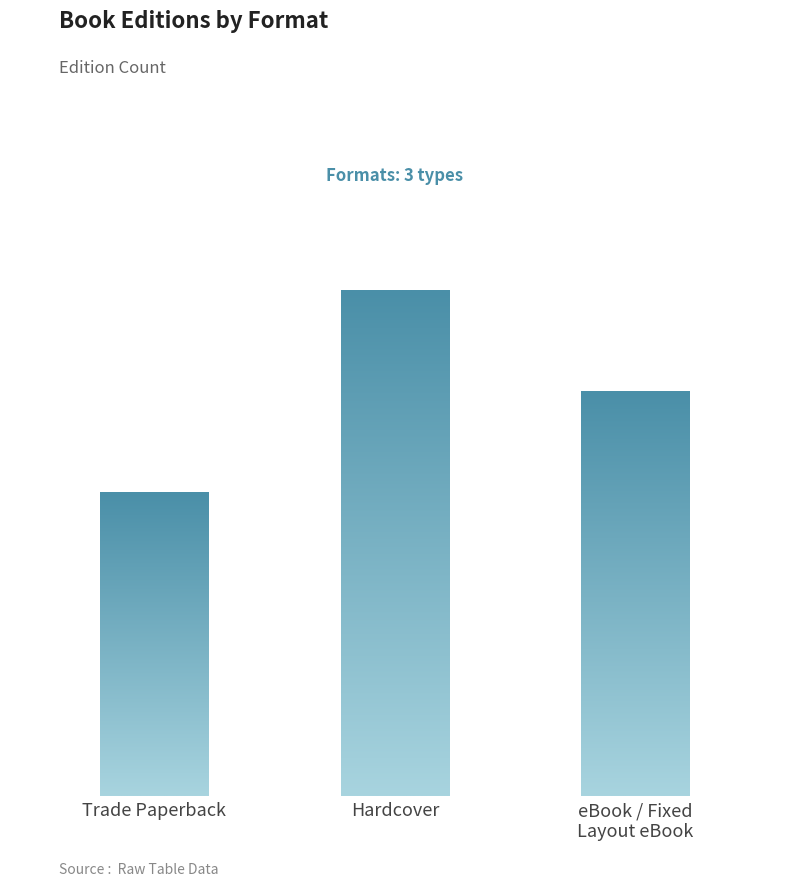

Does the chart contain any negative values?

No